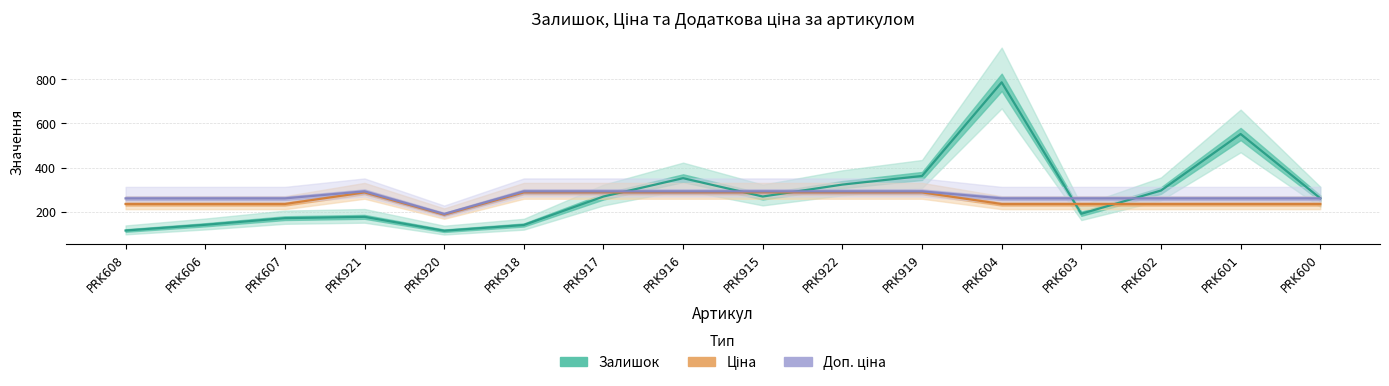

Rank the series by their maximum value, from highest to lowest.

Залишок, Доп. ціна, Ціна